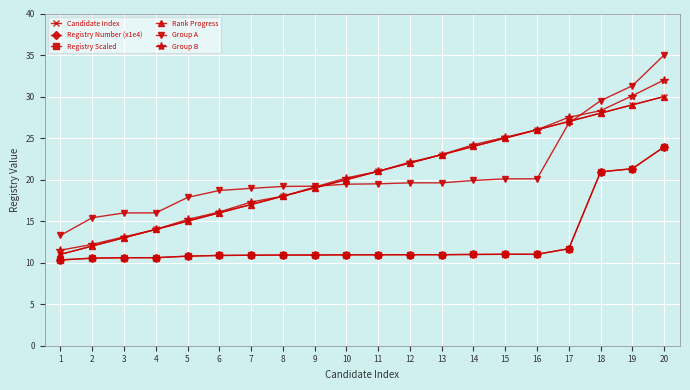

Reading right to left, list all the values displayed in this chart.

Candidate Index: 30.0	29.0	28.0	27.0	26.0	25.0	24.0	23.0	22.0	21.0	20.0	19.0	18.0	17.0	16.0	15.0	14.0	13.0	12.0	11.0
Registry Number (x1e4): 23.9	21.3	20.9	11.7	11.0	11.0	11.0	11.0	11.0	10.9	10.9	10.9	10.9	10.9	10.9	10.8	10.6	10.6	10.5	10.3
Registry Scaled: 23.9	21.3	20.9	11.7	11.0	11.0	11.0	11.0	11.0	10.9	10.9	10.9	10.9	10.9	10.9	10.8	10.6	10.6	10.5	10.3
Rank Progress: 30.0	29.0	28.0	27.0	26.0	25.0	24.0	23.0	22.0	21.0	20.0	19.0	18.0	17.0	16.0	15.0	14.0	13.0	12.0	11.0
Group A: 35.0	31.3	29.5	26.8	20.1	20.1	19.9	19.6	19.6	19.5	19.4	19.2	19.2	18.9	18.7	17.9	16.0	16.0	15.4	13.3
Group B: 32.0	30.1	28.3	27.5	26.0	25.1	24.2	23.0	22.1	21.0	20.2	19.1	18.0	17.3	16.1	15.2	14.0	13.1	12.2	11.5